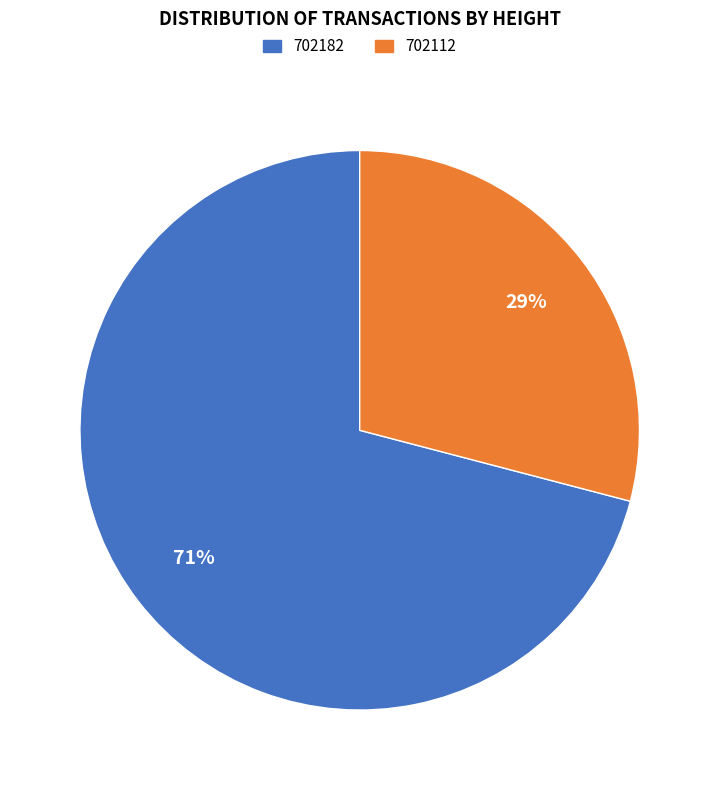

Which category has the biggest portion of the pie?

702182